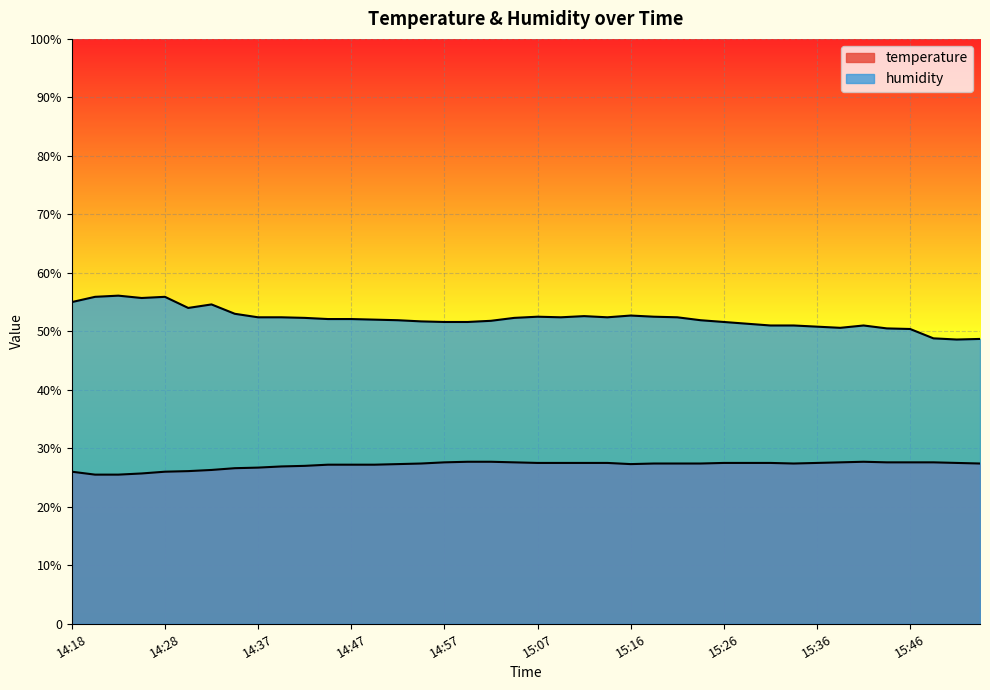

Reading left to right, what are all the values shown in this chart?

temperature: 14:18=26.0	14:20=25.5	14:23=25.5	14:25=25.7	14:28=26.0	14:30=26.1	14:33=26.3	14:35=26.6	14:37=26.7	14:40=26.9	14:42=27.0	14:45=27.2	14:47=27.2	14:50=27.2	14:52=27.3	14:54=27.4	14:57=27.6	14:59=27.7	15:02=27.7	15:04=27.6	15:07=27.5	15:09=27.5	15:11=27.5	15:14=27.5	15:16=27.3	15:19=27.4	15:21=27.4	15:24=27.4	15:26=27.5	15:29=27.5	15:31=27.5	15:33=27.4	15:36=27.5	15:38=27.6	15:41=27.7	15:43=27.6	15:46=27.6	15:48=27.6	15:50=27.5	15:53=27.4
humidity: 14:18=55.0	14:20=55.9	14:23=56.1	14:25=55.7	14:28=55.9	14:30=54.0	14:33=54.6	14:35=53.0	14:37=52.4	14:40=52.4	14:42=52.3	14:45=52.1	14:47=52.1	14:50=52.0	14:52=51.9	14:54=51.7	14:57=51.6	14:59=51.6	15:02=51.8	15:04=52.3	15:07=52.5	15:09=52.4	15:11=52.6	15:14=52.4	15:16=52.7	15:19=52.5	15:21=52.4	15:24=51.9	15:26=51.6	15:29=51.3	15:31=51.0	15:33=51.0	15:36=50.8	15:38=50.6	15:41=51.0	15:43=50.5	15:46=50.4	15:48=48.8	15:50=48.6	15:53=48.7